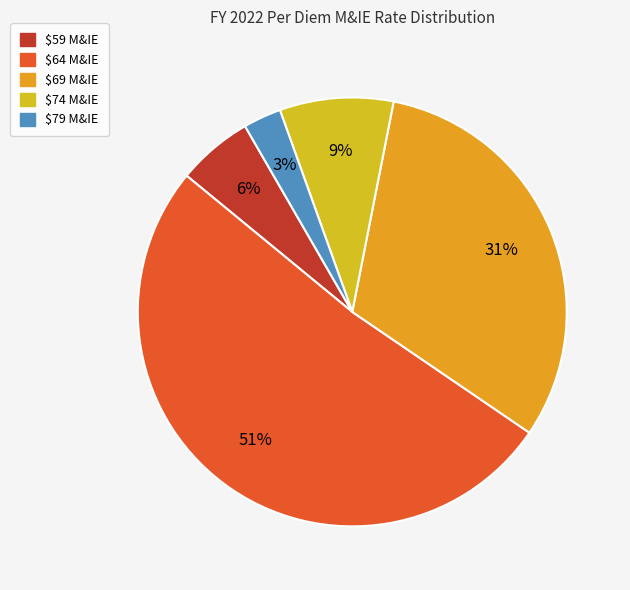

Count the number of slices in the pie.

5